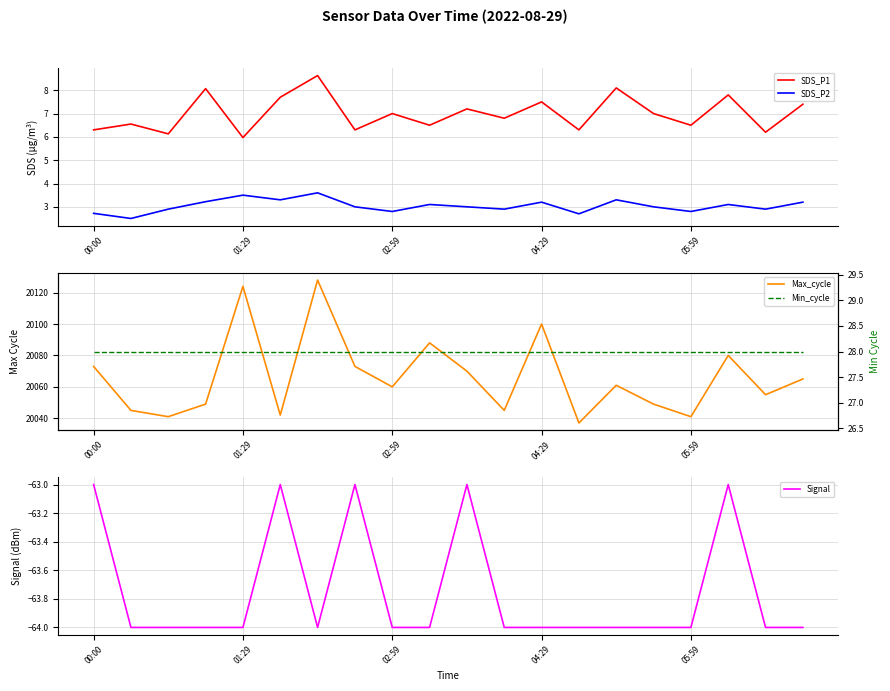

What is the average value of the SDS_P1 series?

7.0